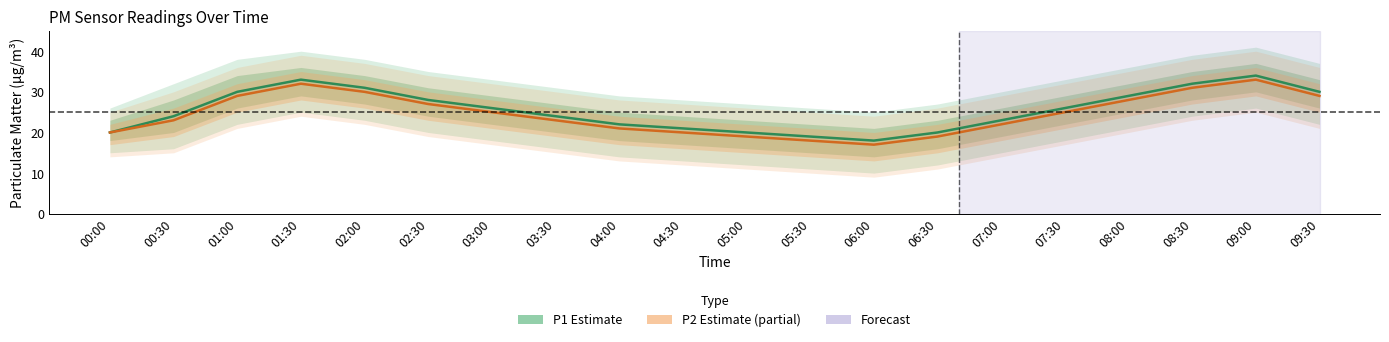

At which label does P2 (Estimate based on partial data) first exceed 25?

01:00